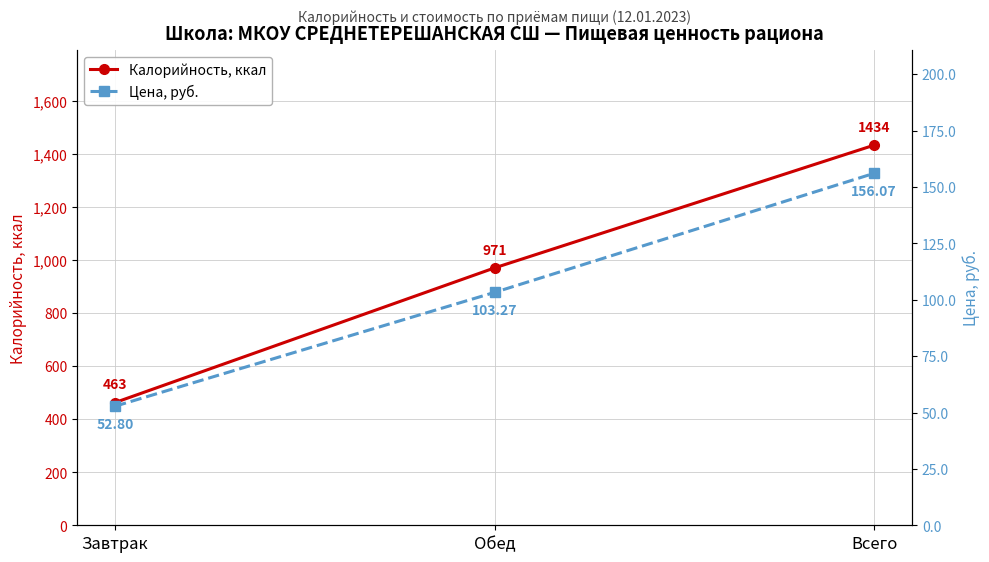

Reading left to right, what are all the values shown in this chart?

Калорийность, ккал: Завтрак=463.0	Обед=971.0	Всего=1434.0
Цена, руб.: Завтрак=52.8	Обед=103.3	Всего=156.1